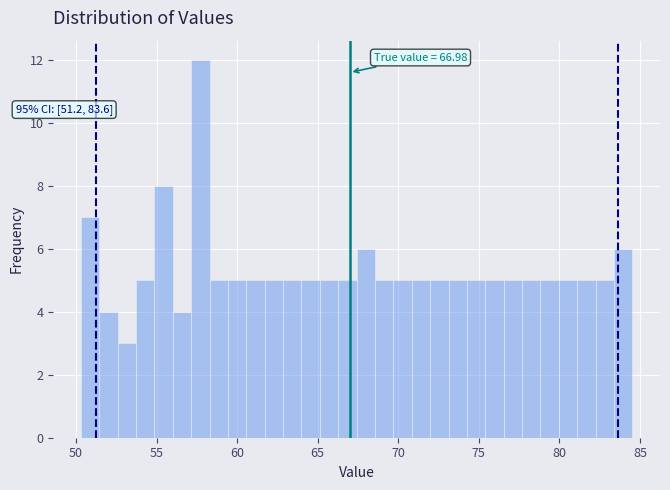

Around what value on the x-axis is the tallest bar? Give the approximate position of its centre, as read against the axis.

57.5